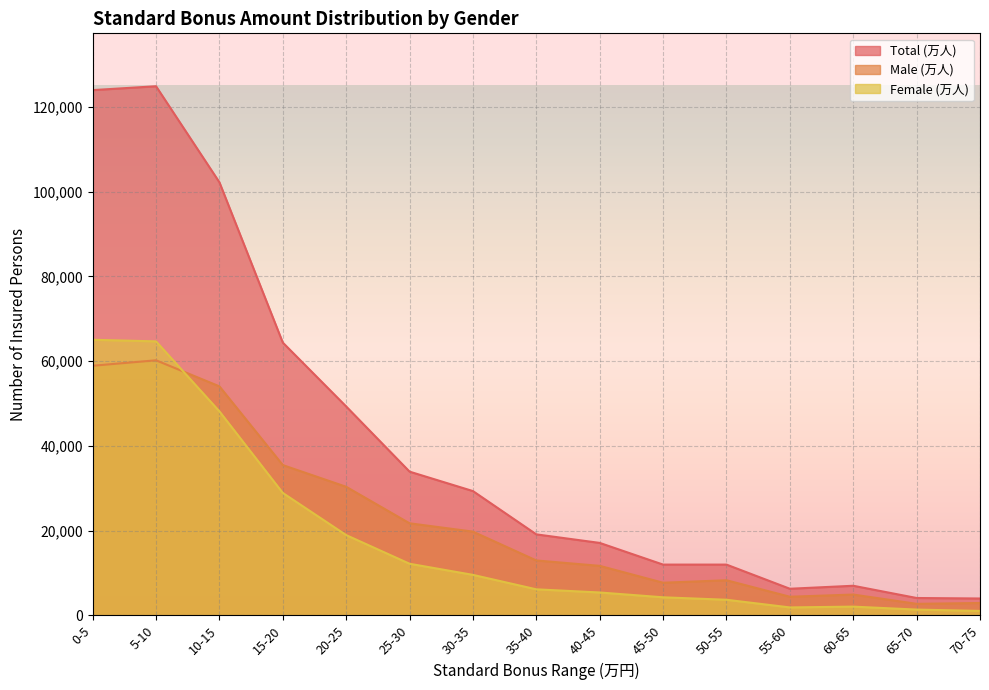

What is the average value of the Male (万人) series?

22414